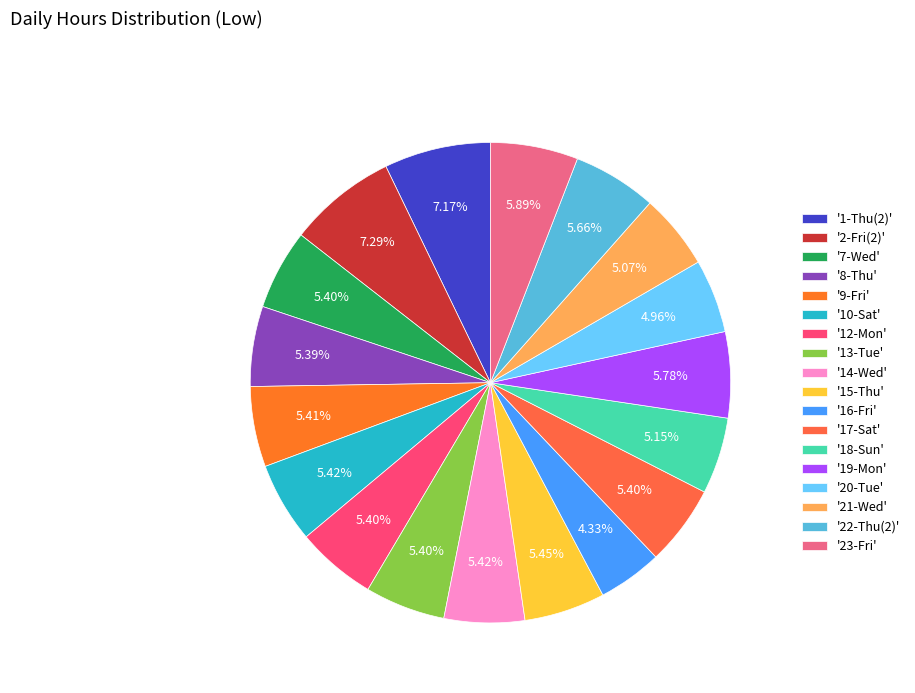

Which slice is the smallest?

'16-Fri'